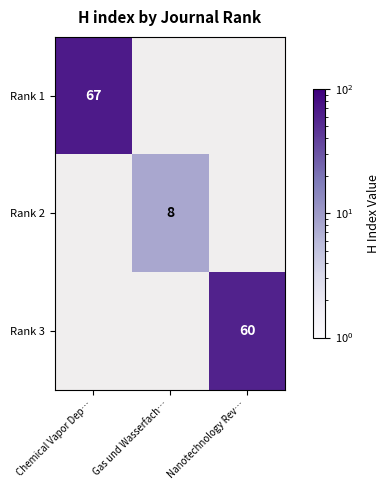

How many data points does each series have?

3